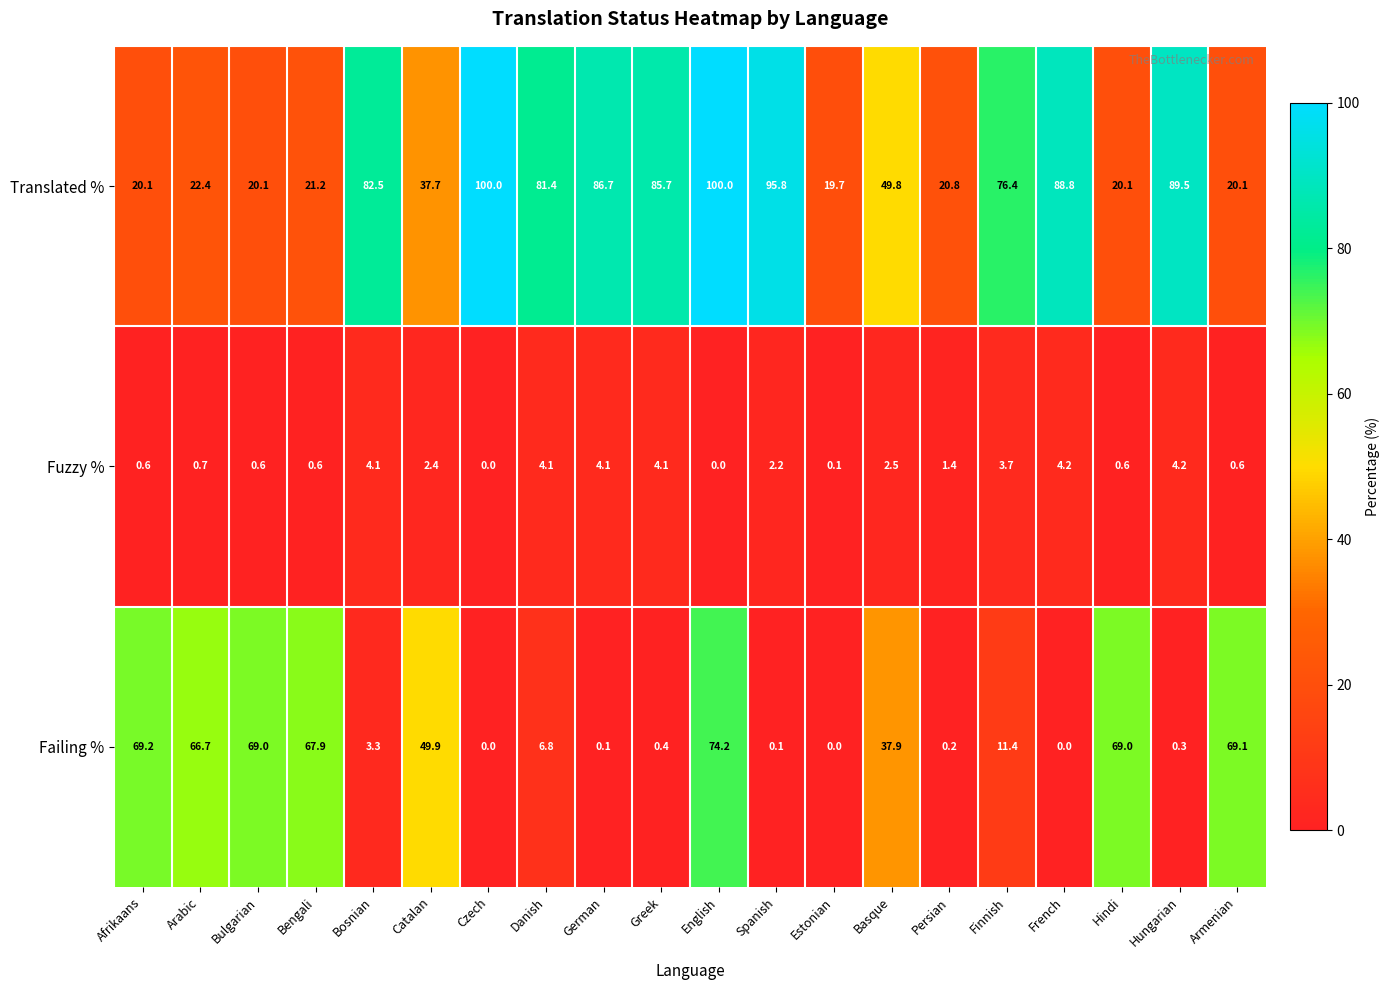

List the labels in order of Translated % value, largest first.

Czech, English, Spanish, Hungarian, French, German, Greek, Bosnian, Danish, Finnish, Basque, Catalan, Arabic, Bengali, Persian, Afrikaans, Bulgarian, Hindi, Armenian, Estonian